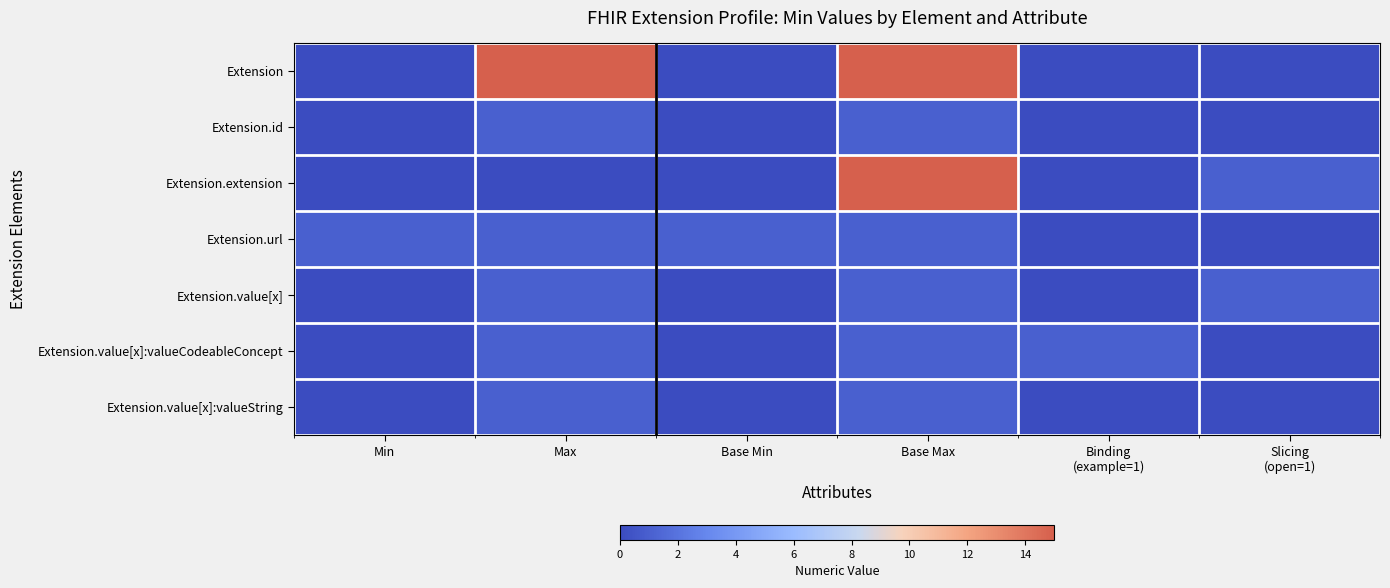

At which category is the sum across all series the highest?

Base Max